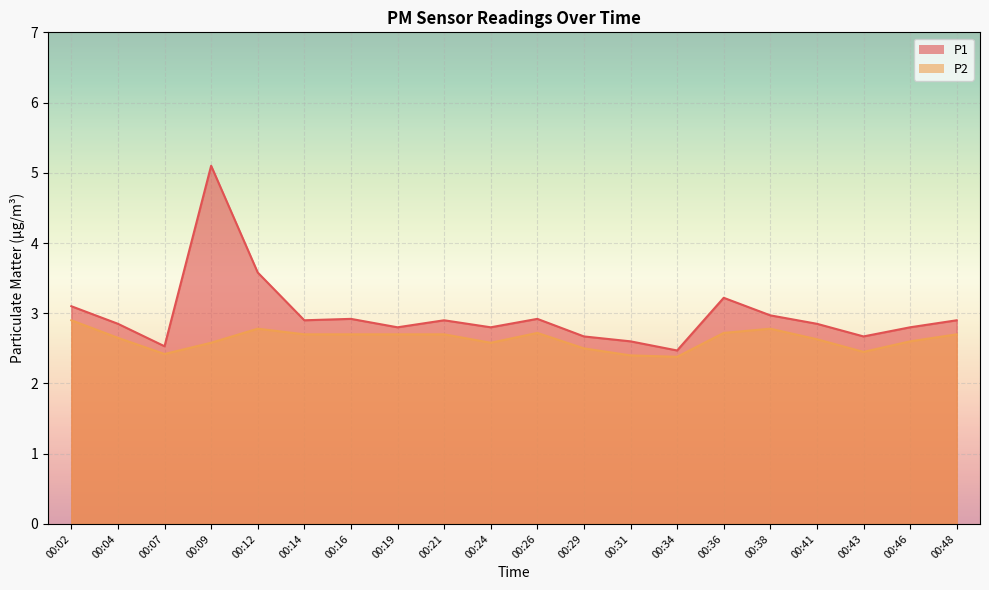

Is it true that P2 equals 1.2 at 00:04?

False